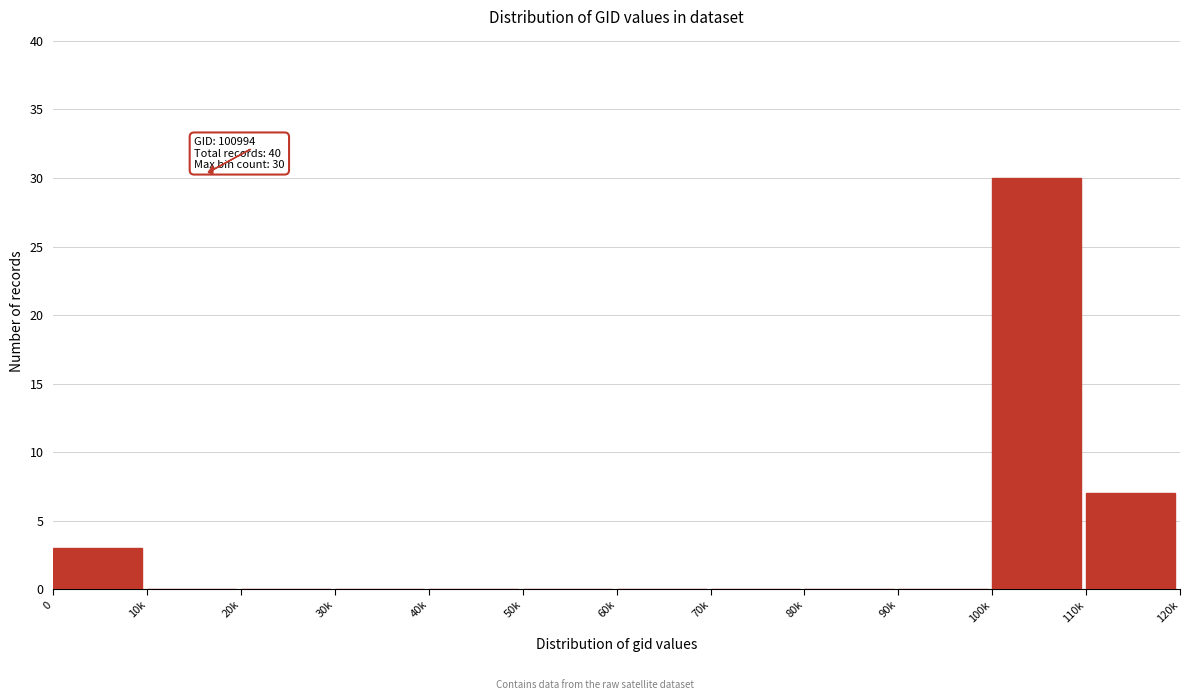

Reading left to right, transcribe all the data shown in this chart.

0=3	10k=0	20k=0	30k=0	40k=0	50k=0	60k=0	70k=0	80k=0	90k=0	100k=30	110k=7